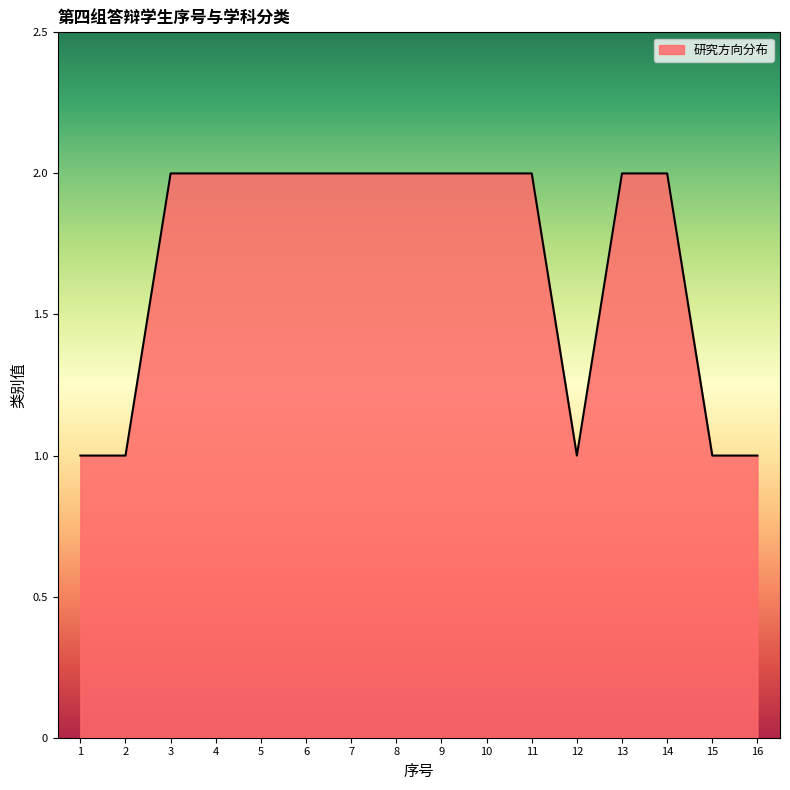

What is the ratio of the value at 10 to the value at 12?

2.0